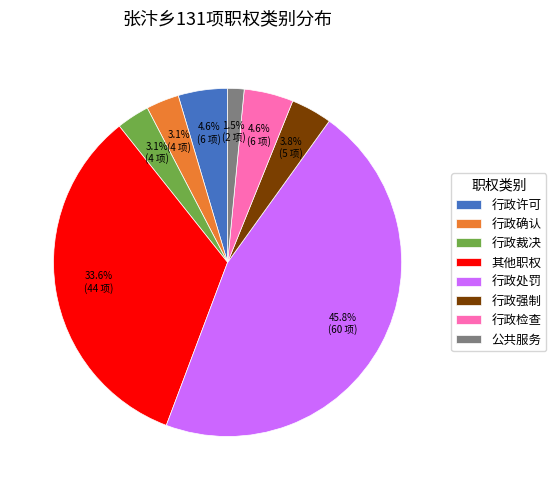

The 行政处罚 slice represents 34% of the pie. True or false?

False